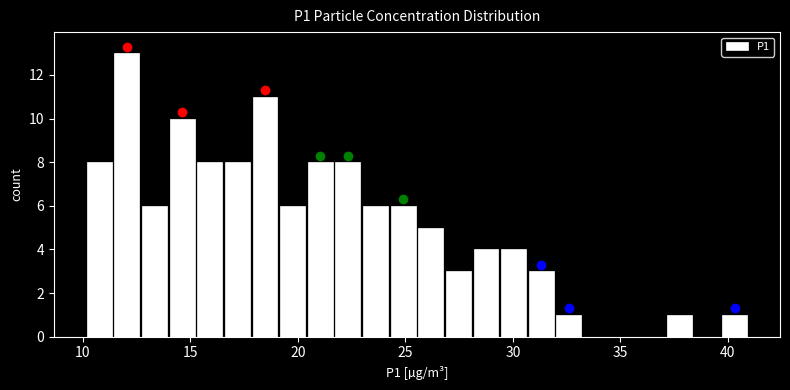

Around what value on the x-axis is the tallest bar? Give the approximate position of its centre, as read against the axis.

12.0